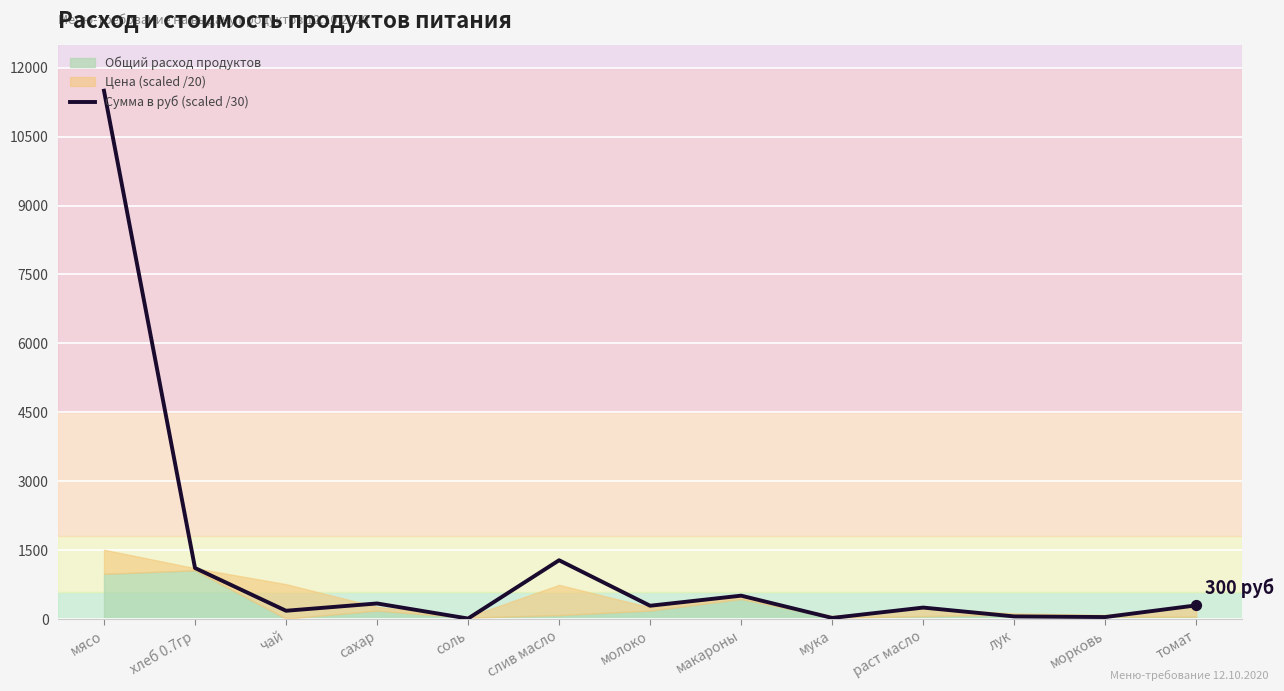

Approximately how many times larger is the value at слив масло compared to морковь?

28.1